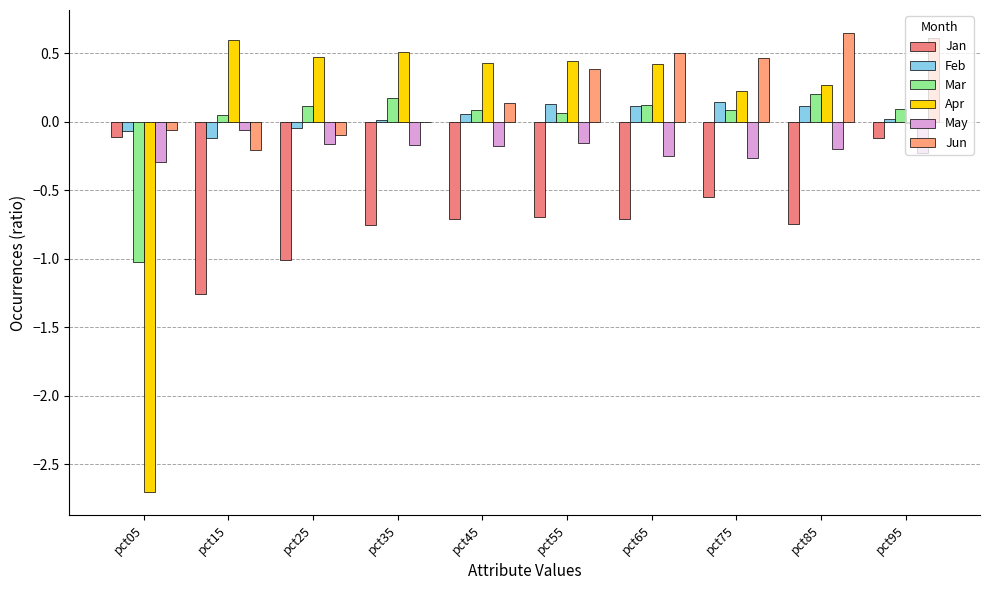

What is the maximum value for Jan?

-0.1